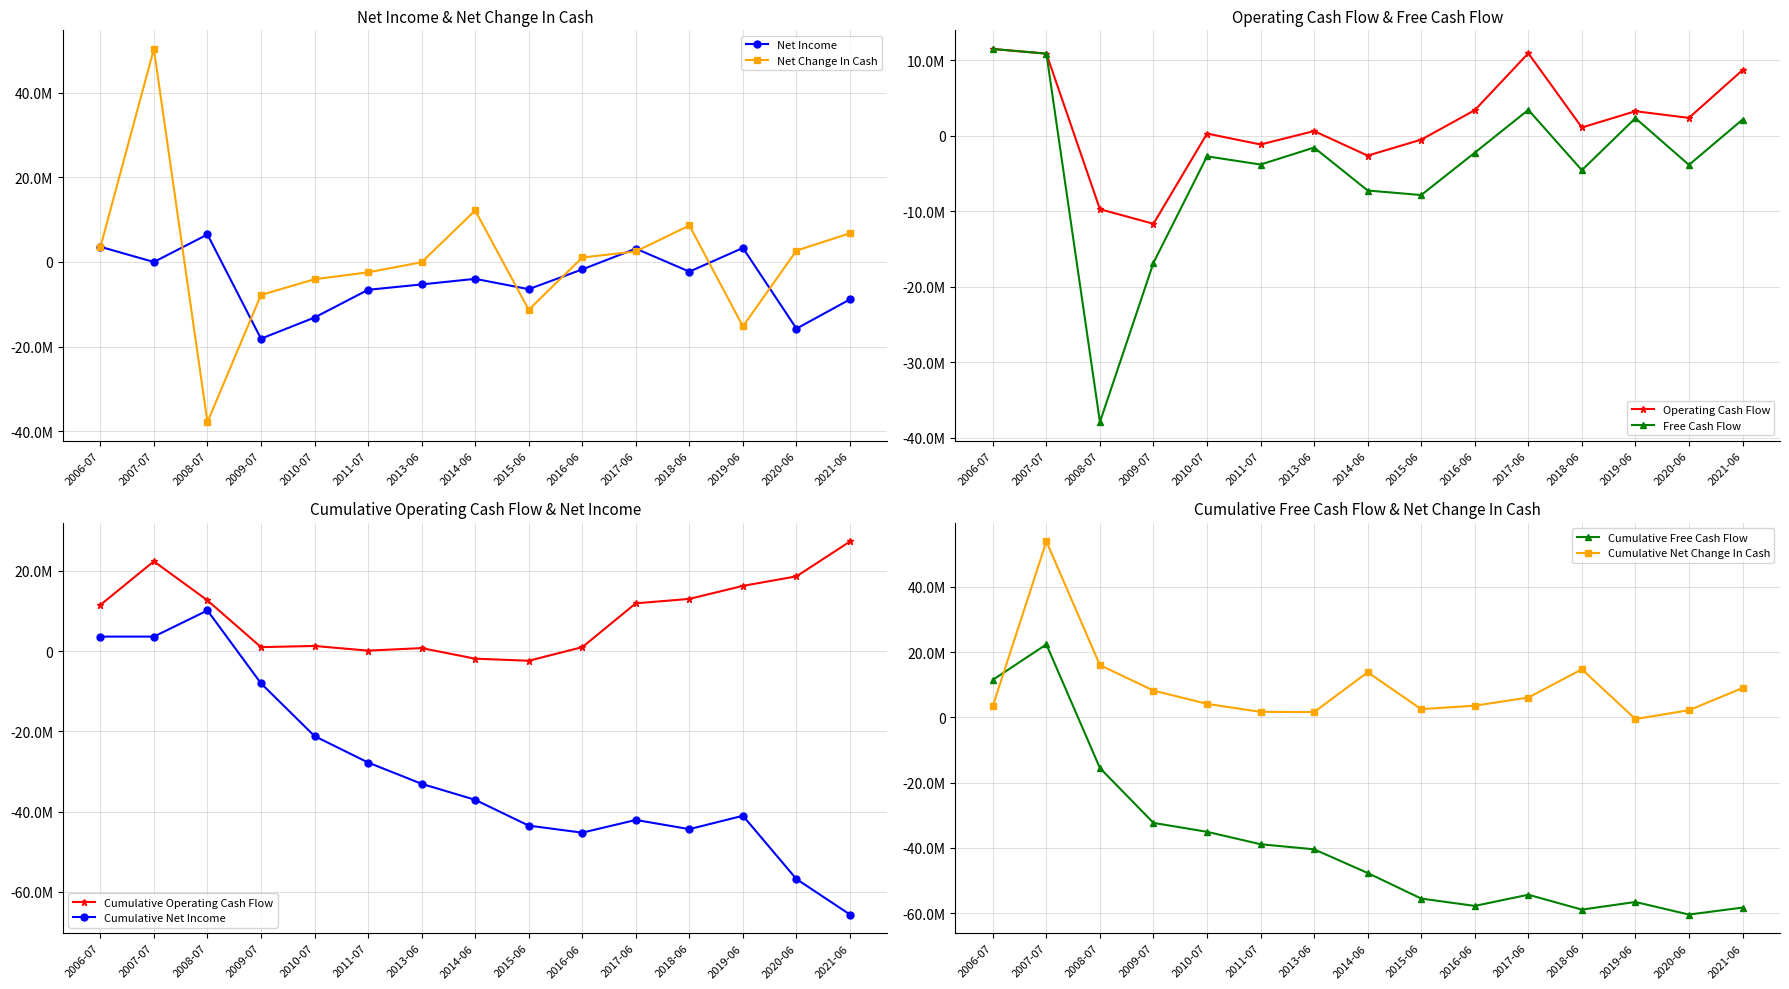

How many values in the Net Income series are below -3984832?

8